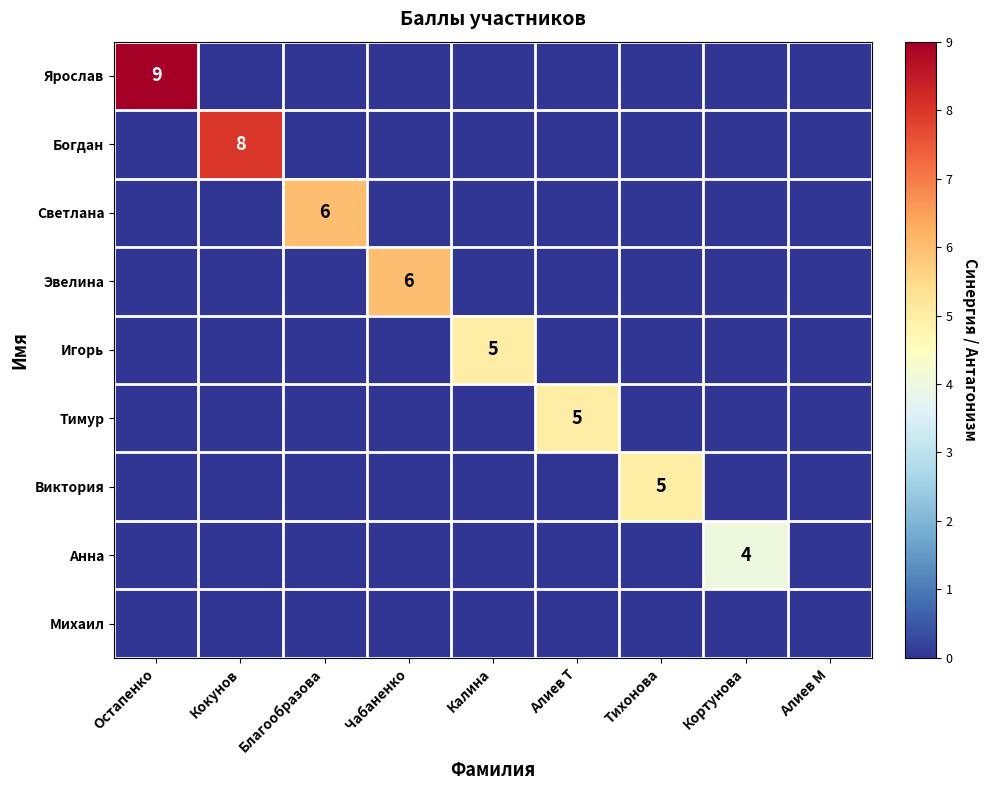

Count the Анна values in the range 0 to 1.

8